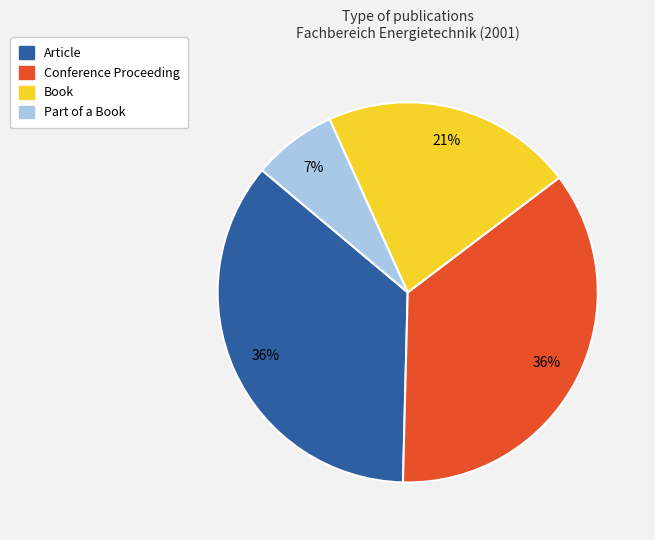

Does Article account for over 50% of the chart?

No